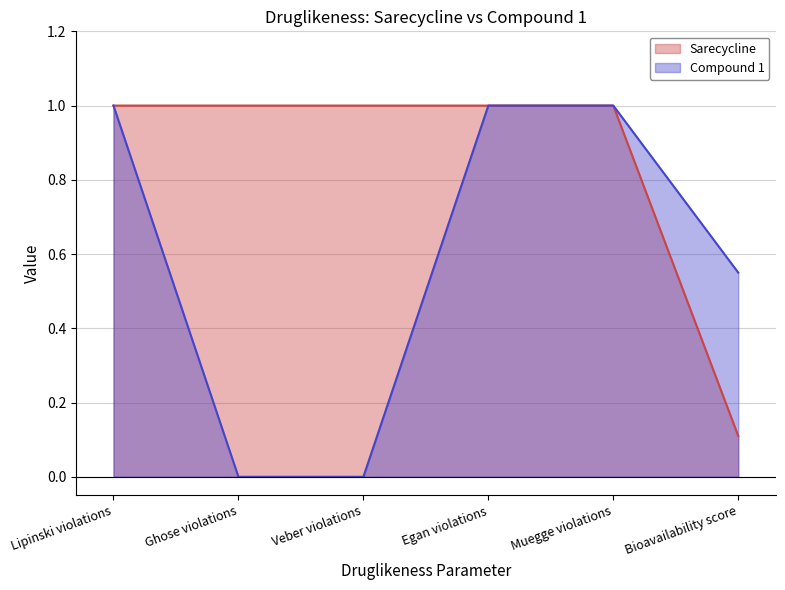

What is the label of the 3rd point from the right?

Egan violations